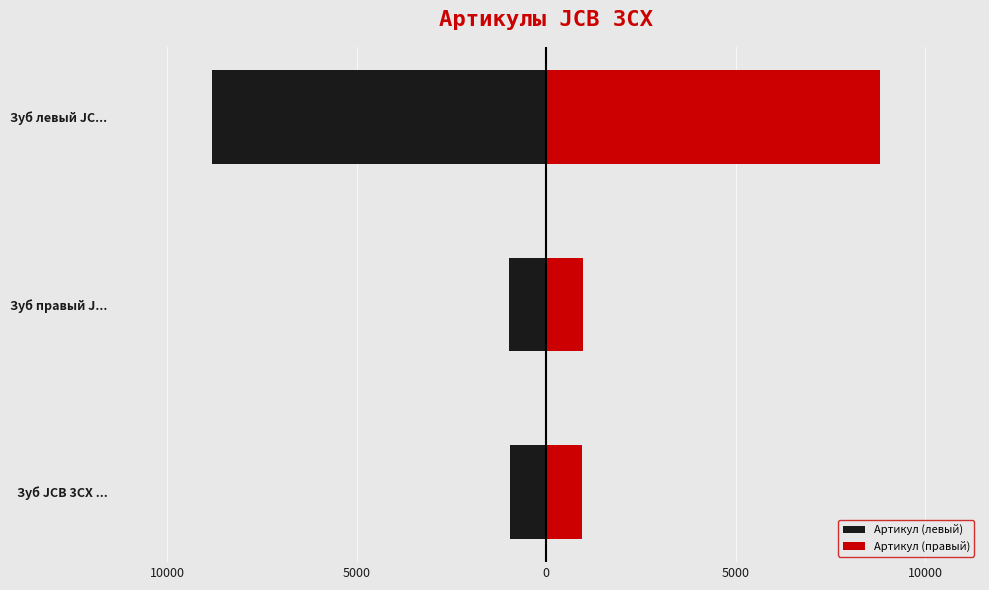

How many categories are shown in the chart?

3